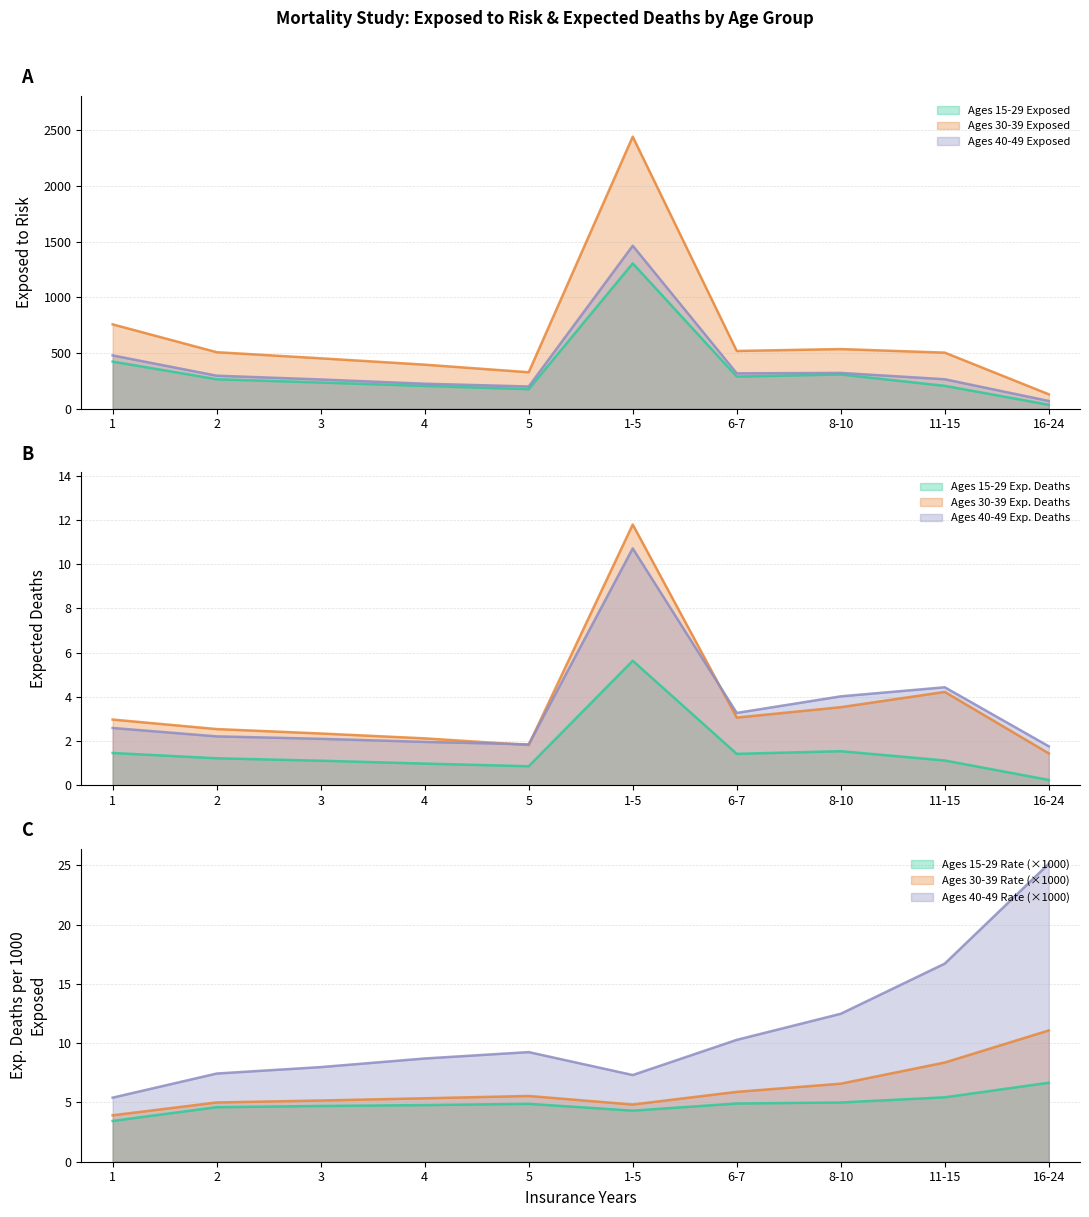

Which series changed the most between 3 and 8-10?

Ages 30-39 Exposed